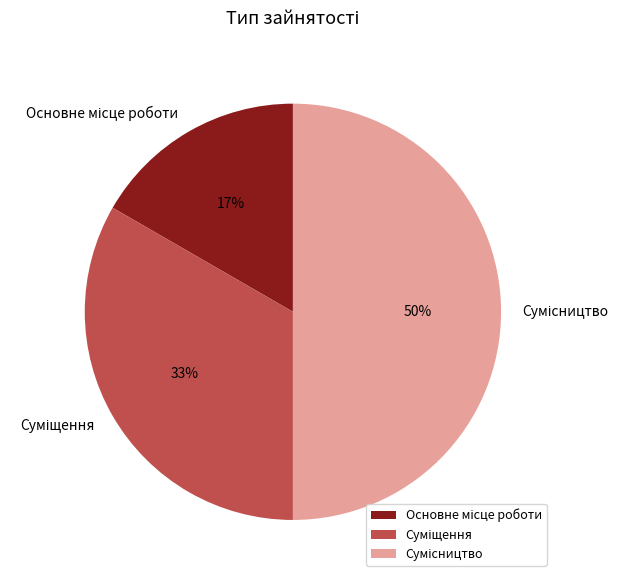

To the nearest percent, what is the difference between the largest and smallest slice percentages?

33%